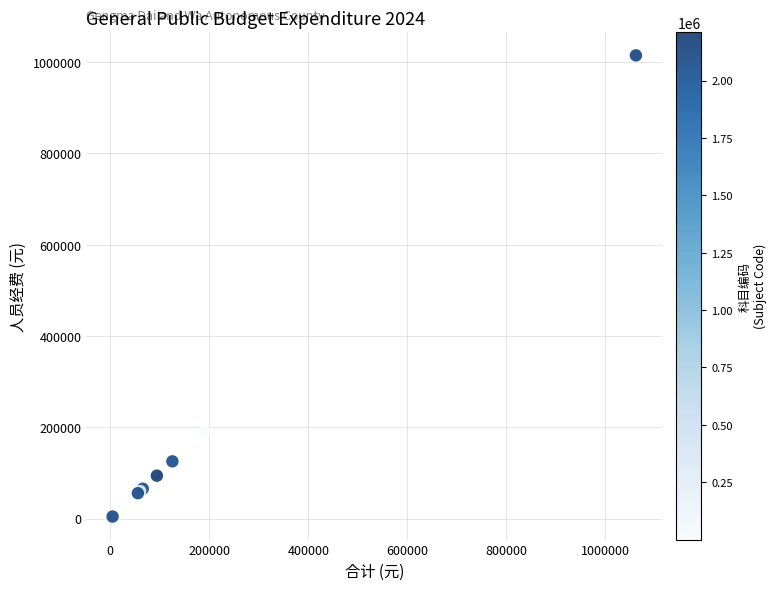

What Y value in the scatter plot is closest to 509620?

190989.5